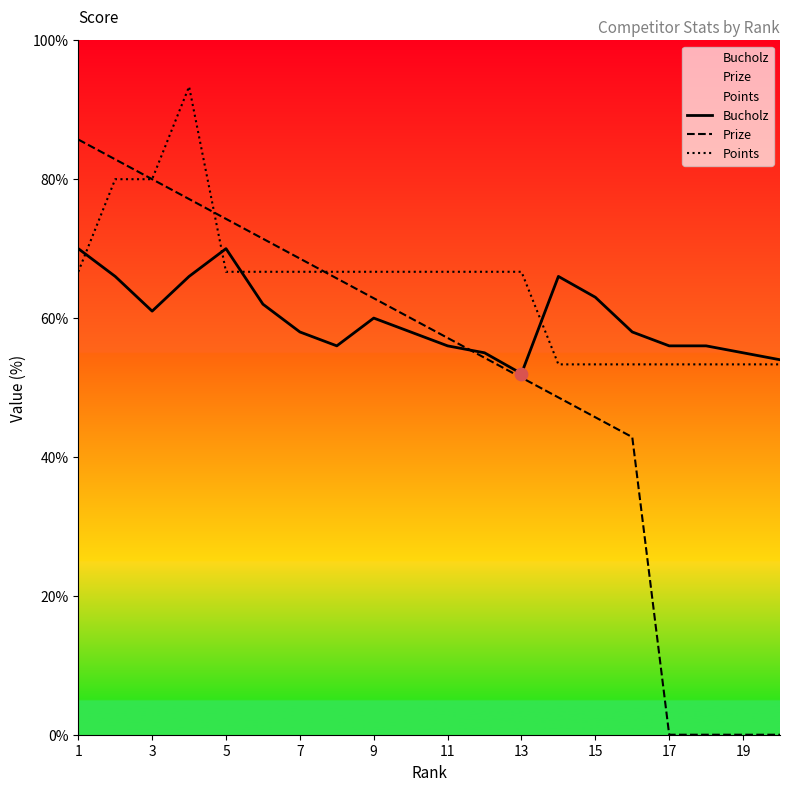

Is the value of Bucholz at 11 greater than the value of Points at 9?

No